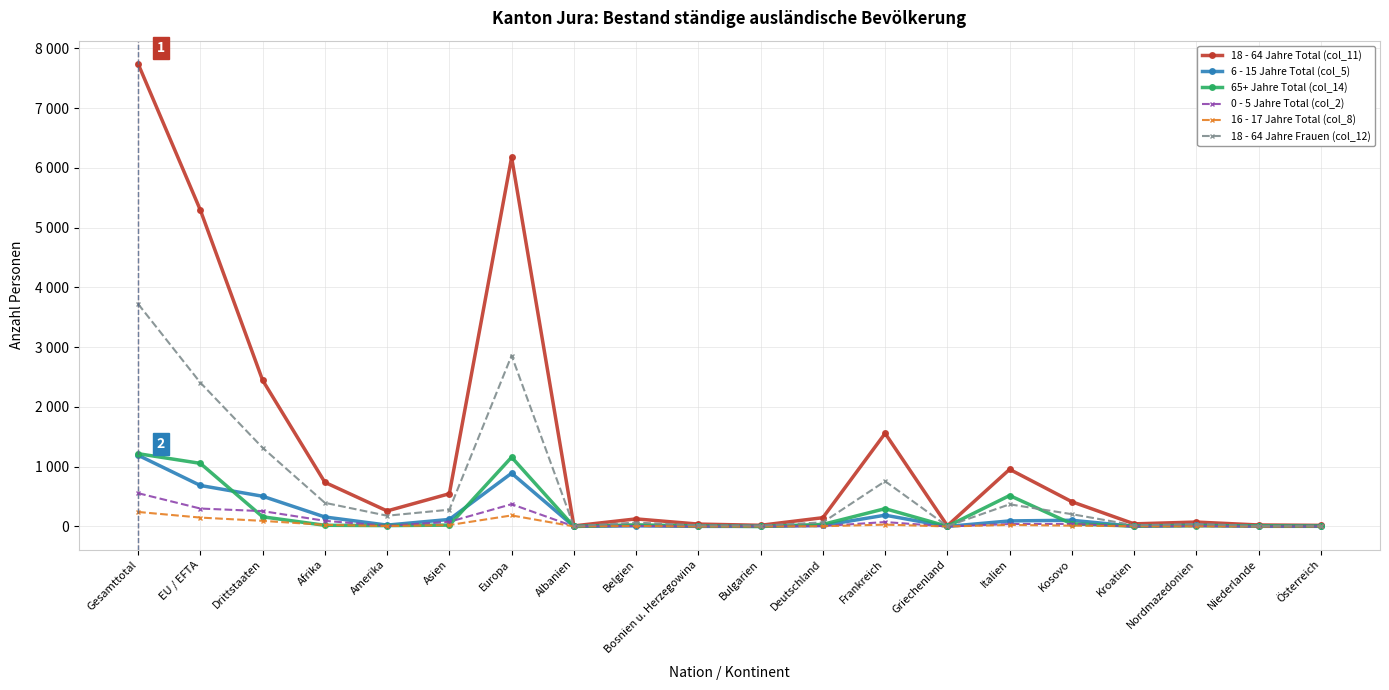

What are all the series names shown in the legend?

18 - 64 Jahre Total (col_11), 6 - 15 Jahre Total (col_5), 65+ Jahre Total (col_14), 0 - 5 Jahre Total (col_2), 16 - 17 Jahre Total (col_8), 18 - 64 Jahre Frauen (col_12)